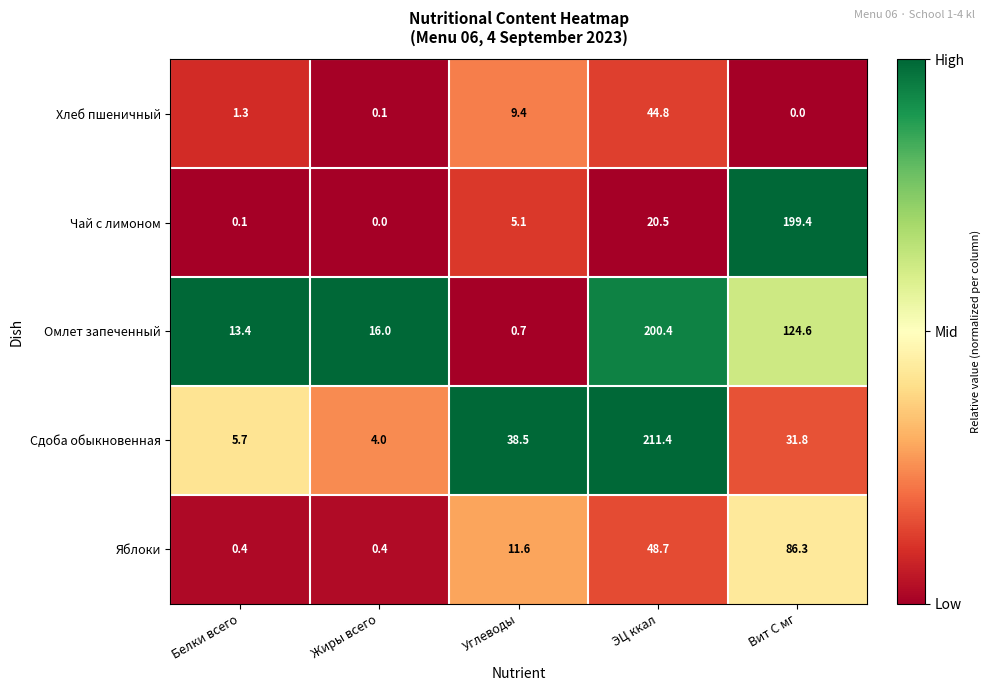

Rank the series at ЭЦ ккал from lowest to highest value.

Чай с лимоном, Хлеб пшеничный, Яблоки, Омлет запеченный, Сдоба обыкновенная